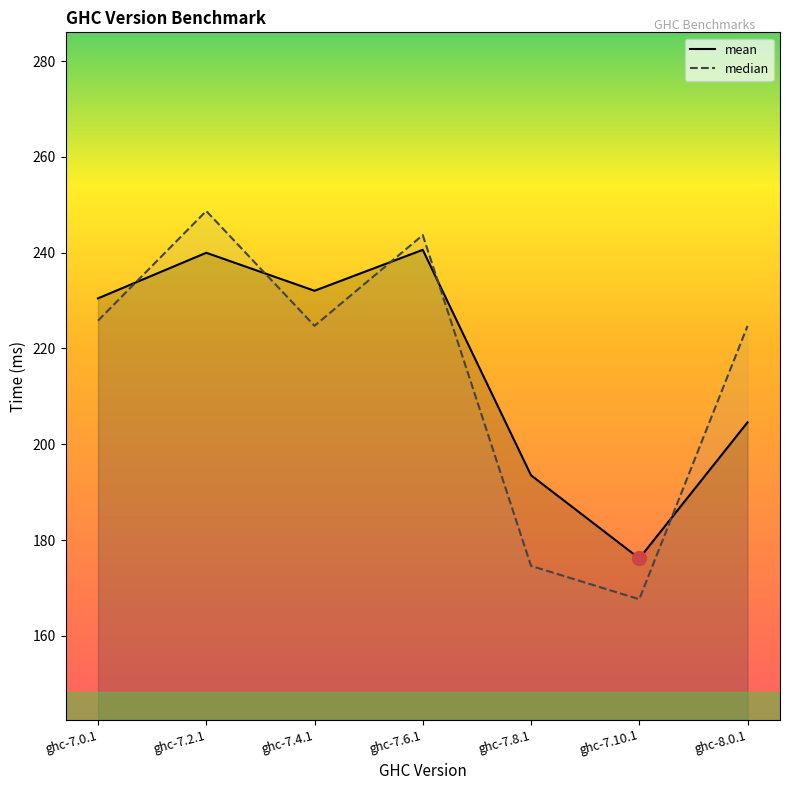

Which series changed the most between ghc-7.2.1 and ghc-7.4.1?

median